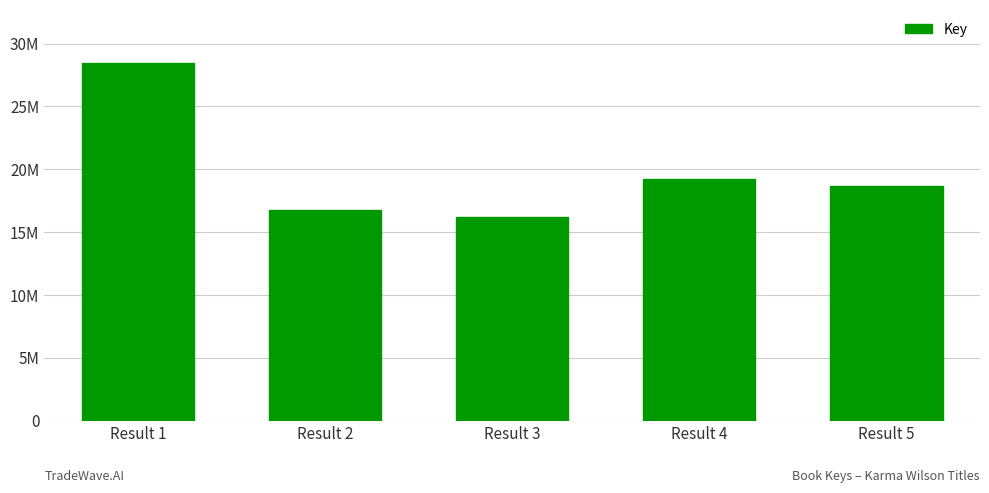

What is the value of the 4th bar from the left?

19248080